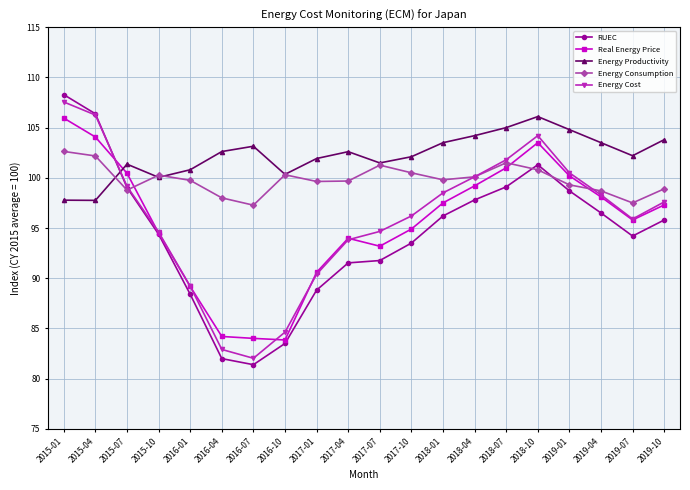

What is the value of the Real Energy Price point at the 4th from the left?

94.5